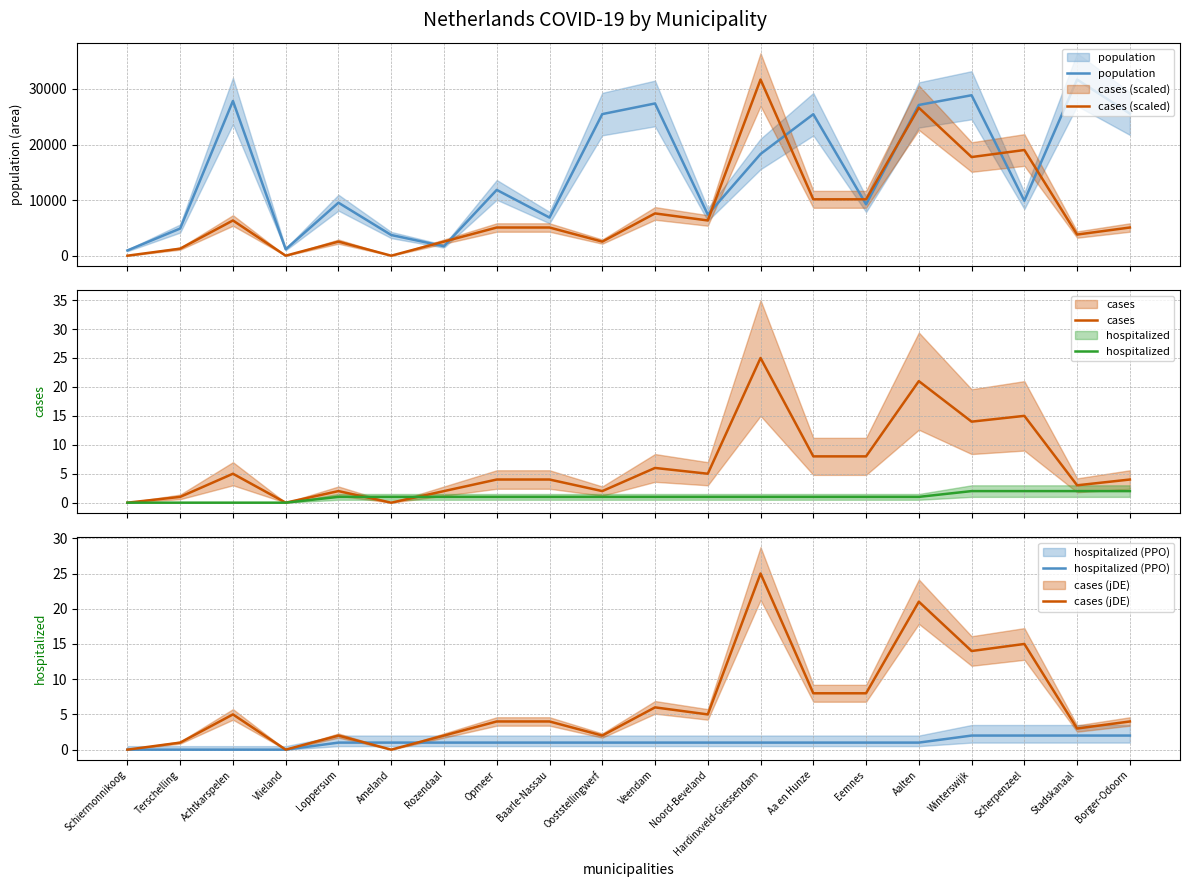

Which series changed the most between Eemnes and Scherpenzeel?

cases (scaled)